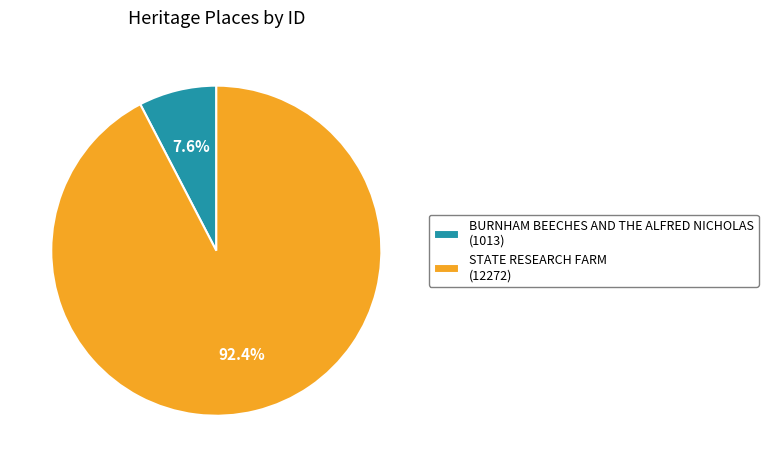

Rank the categories by value from lowest to highest.

BURNHAM BEECHES AND THE ALFRED NICHOLAS, STATE RESEARCH FARM